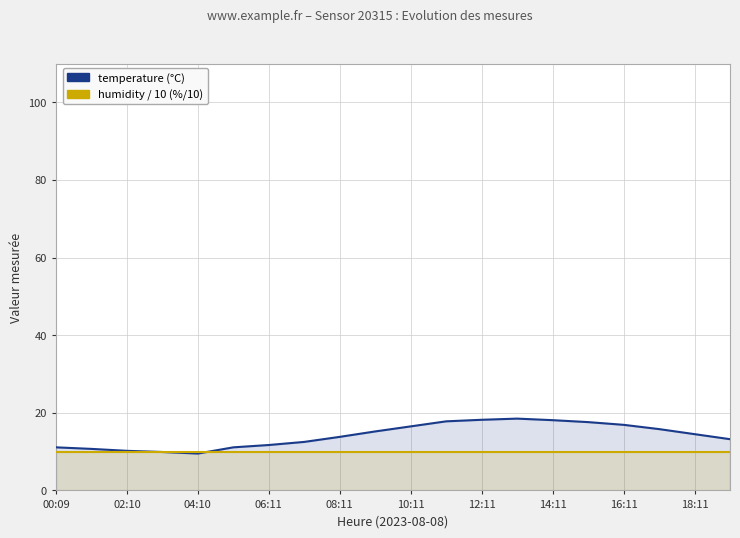

What is the total value across all series at 15?

27.6